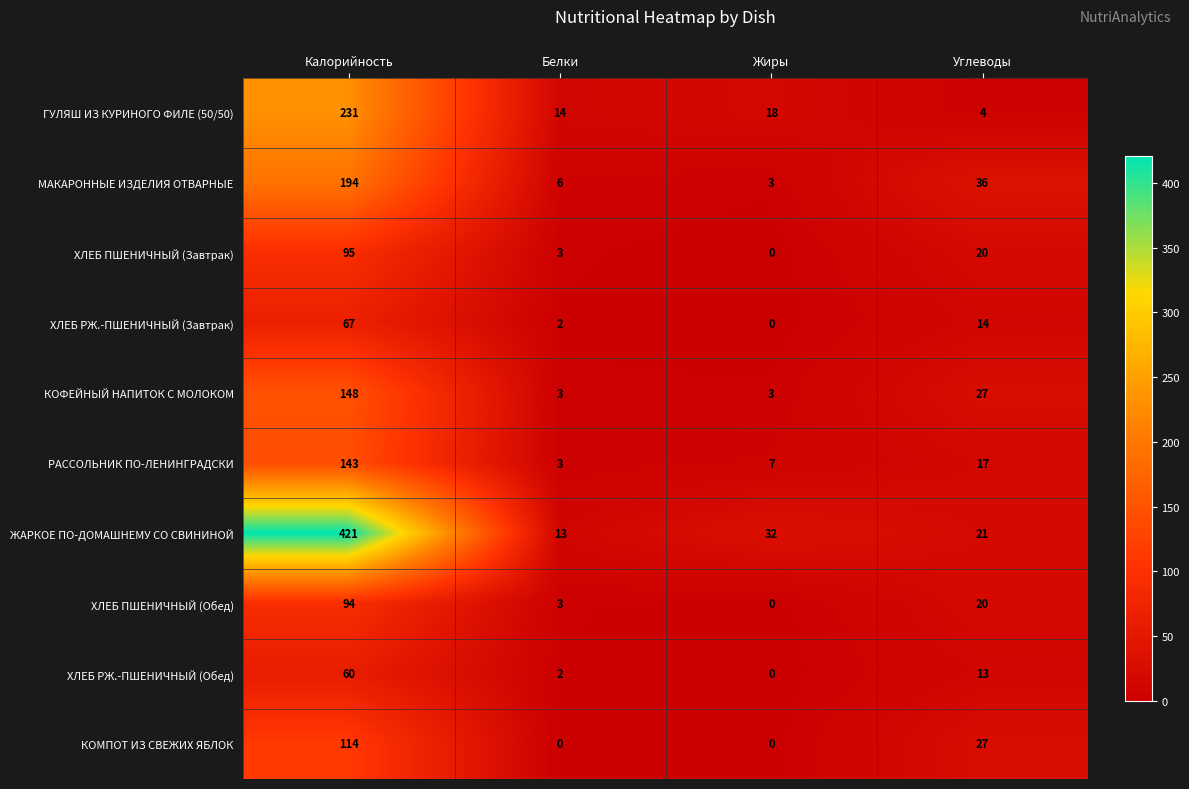

What is the total value across all series at Жиры?

63